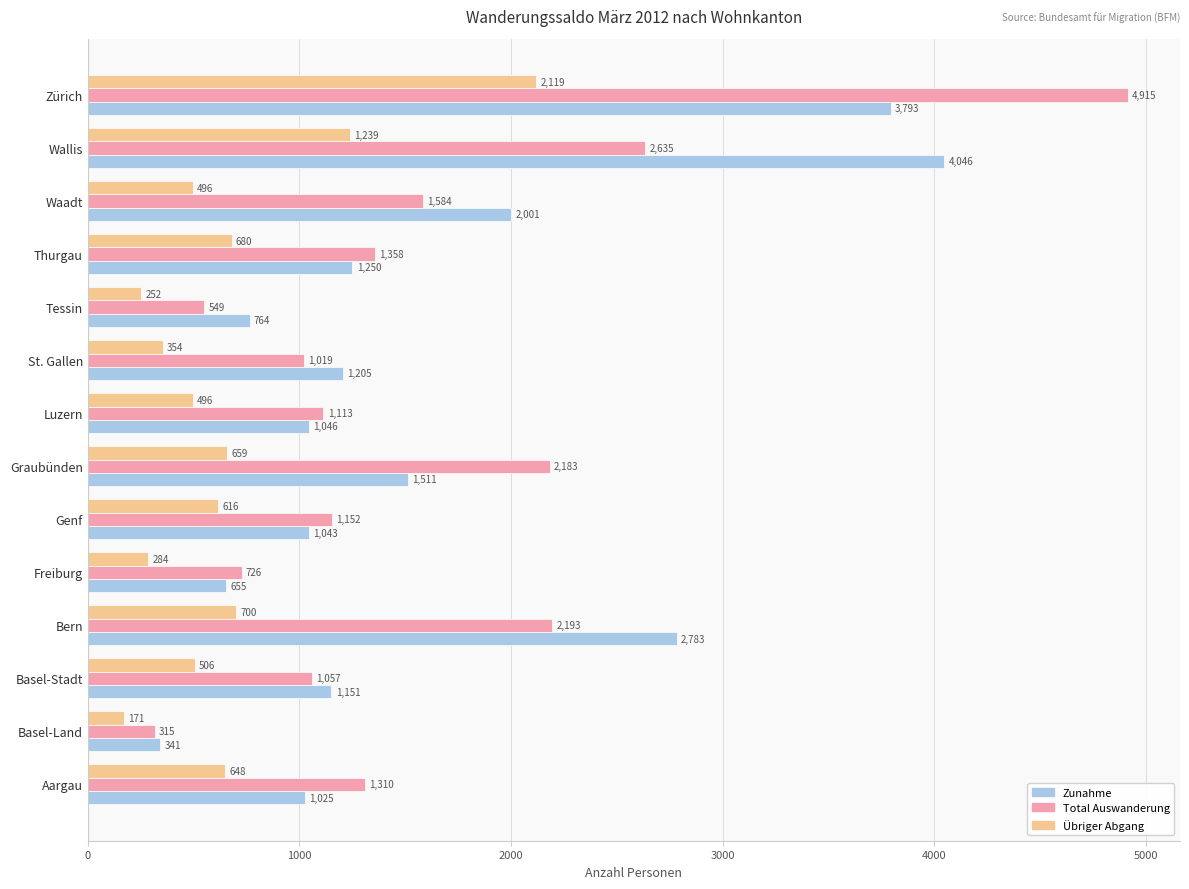

What is the sum of all Zunahme values?

22614